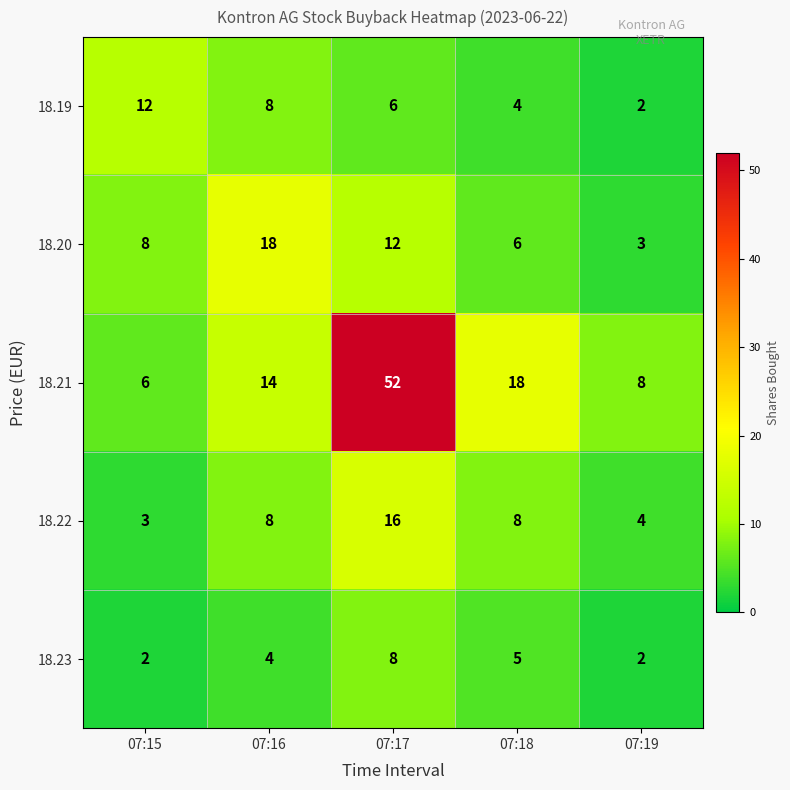

What is the difference between the maximum and minimum values in the 18.21 series?

46